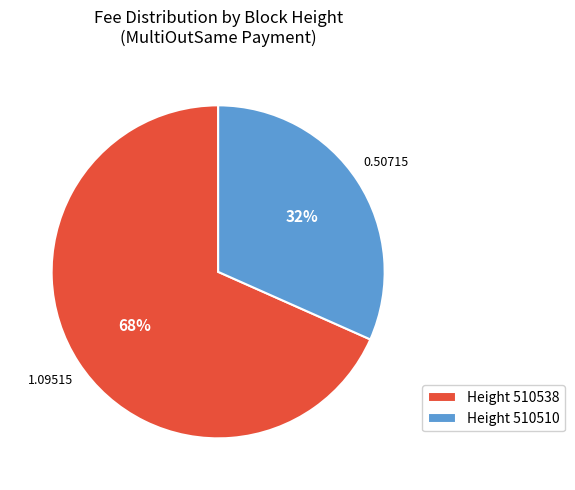

Which slice represents more than half of the pie?

Height 510538